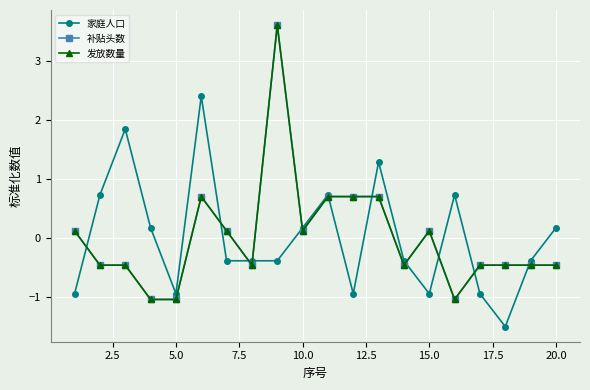

At how many categories does at least one series exceed 1?

4